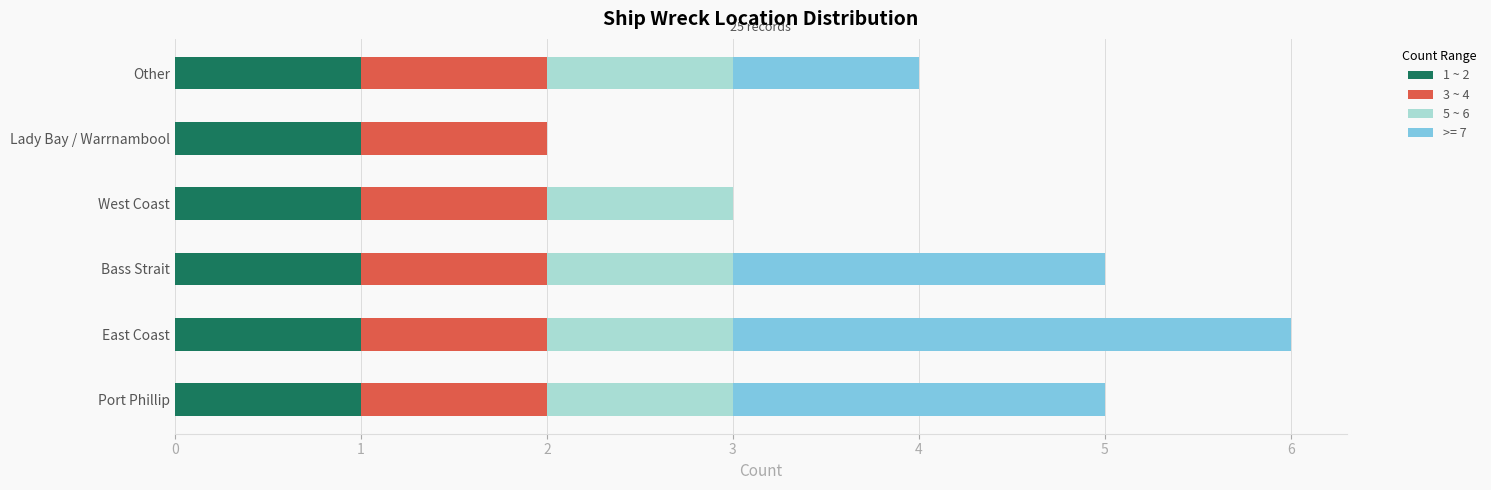

At which category is the sum across all series the highest?

East Coast